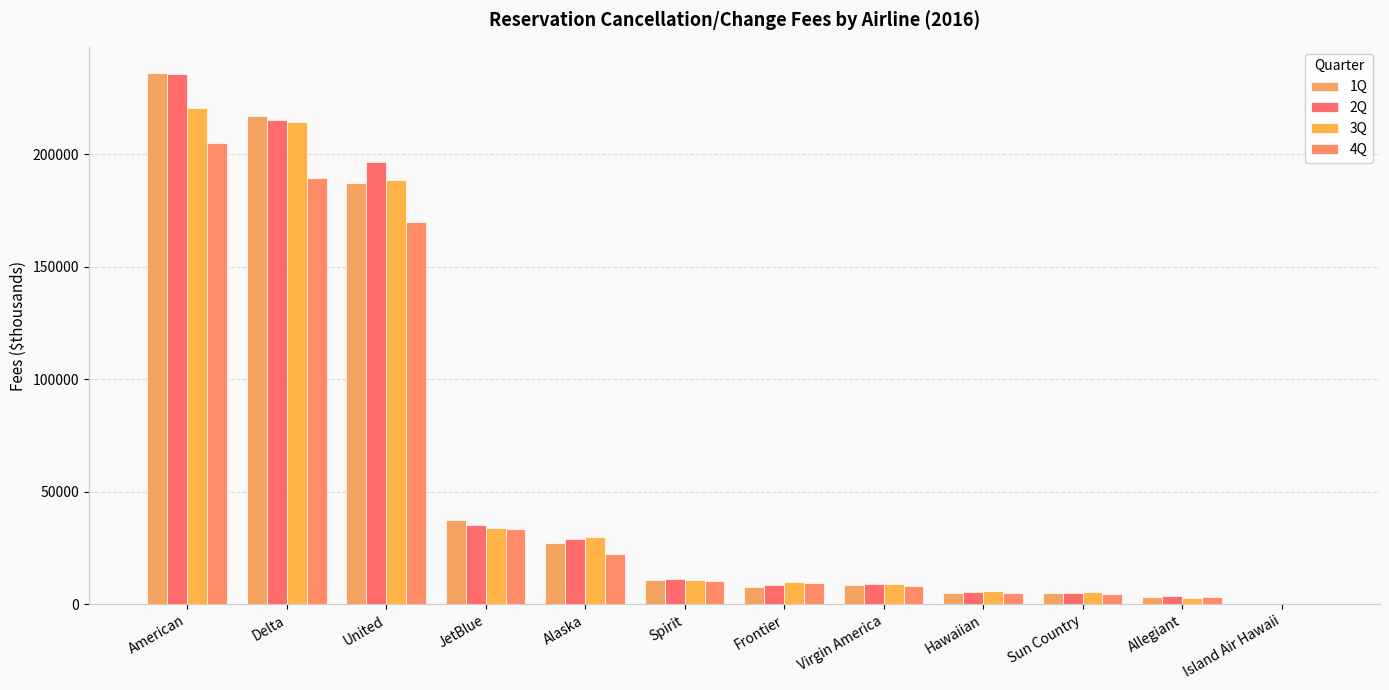

How many data points in 3Q are above 10610?

6